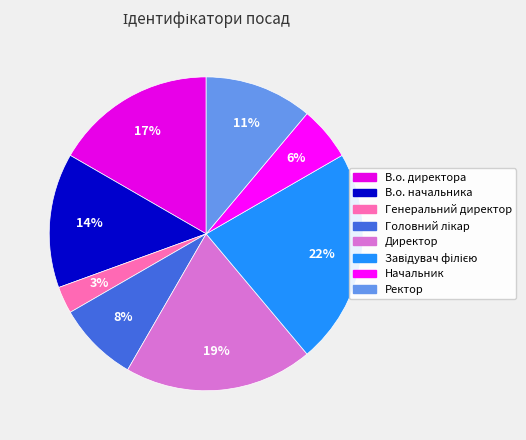

Is it true that Генеральний директор is 1% of the pie?

False